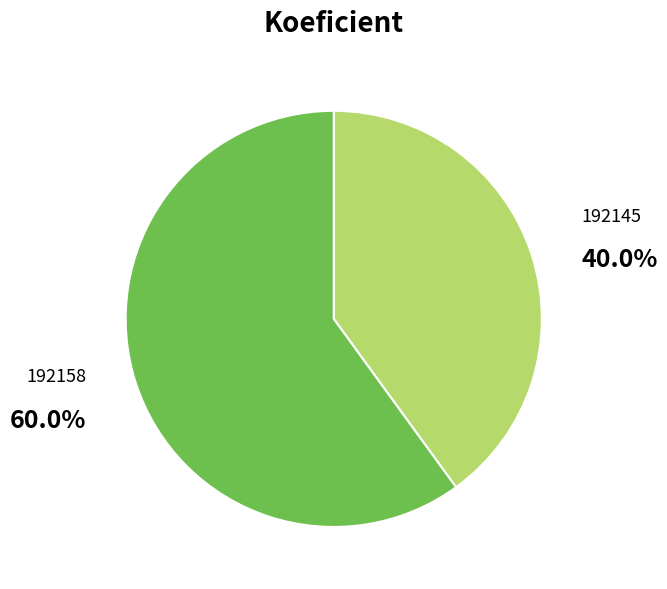

Does 192158 represent more than half of the total?

Yes